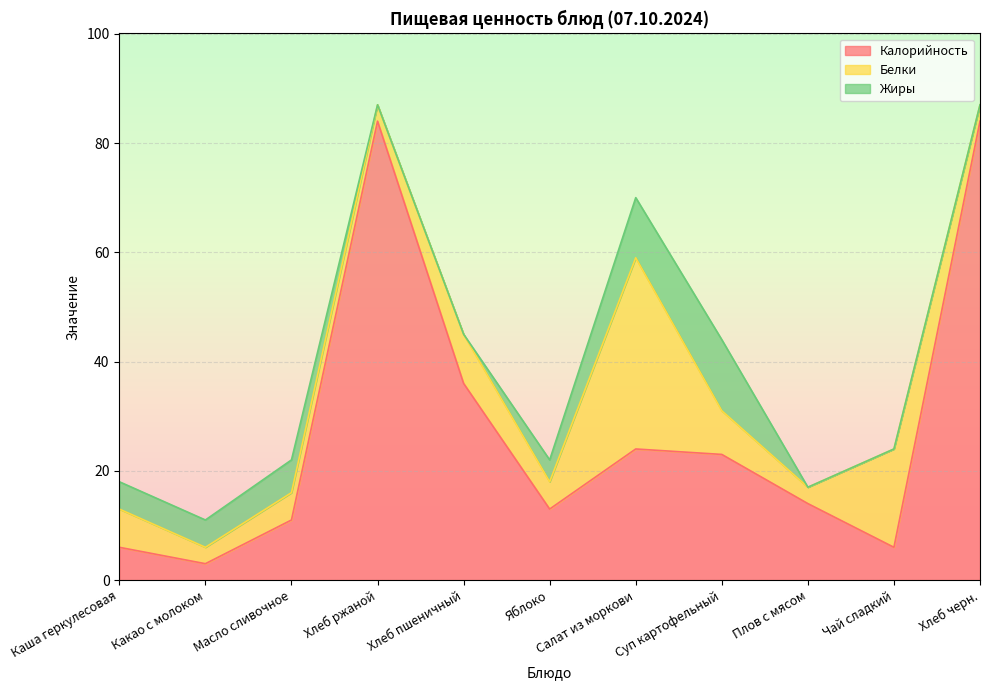

How many series are shown in this chart?

3